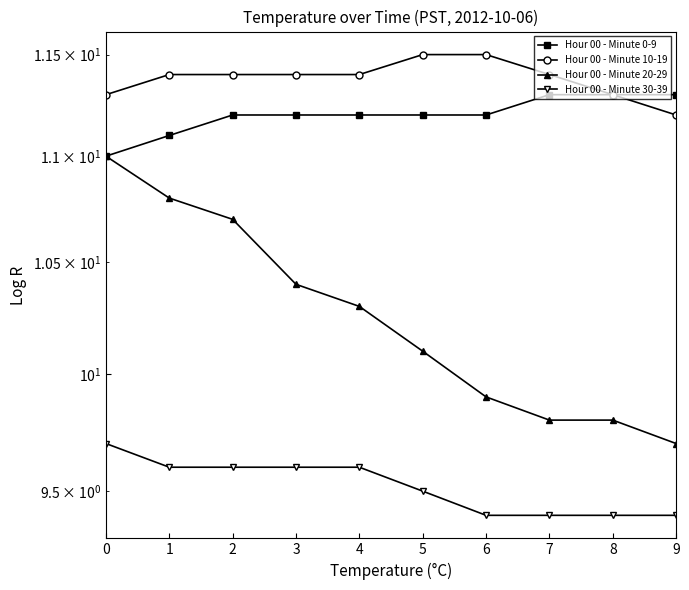

What are all the series names shown in the legend?

Hour 00 - Minute 0-9, Hour 00 - Minute 10-19, Hour 00 - Minute 20-29, Hour 00 - Minute 30-39